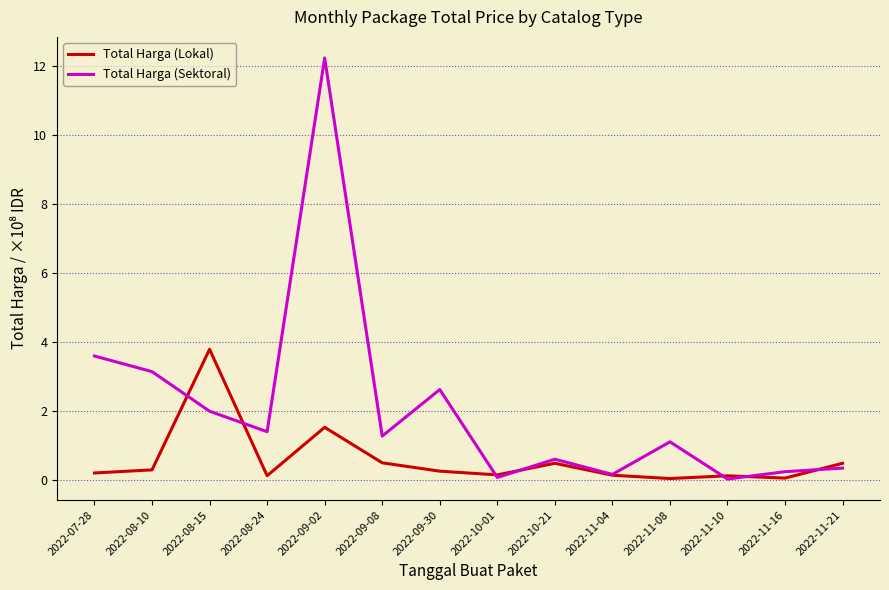

What is the maximum value shown in the chart?

12.2